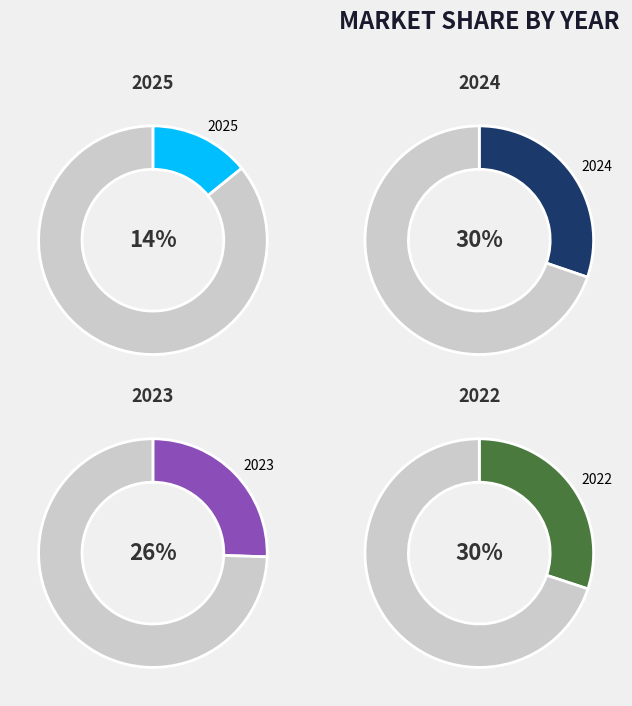

Is it true that 2024 is 24% of the pie?

False